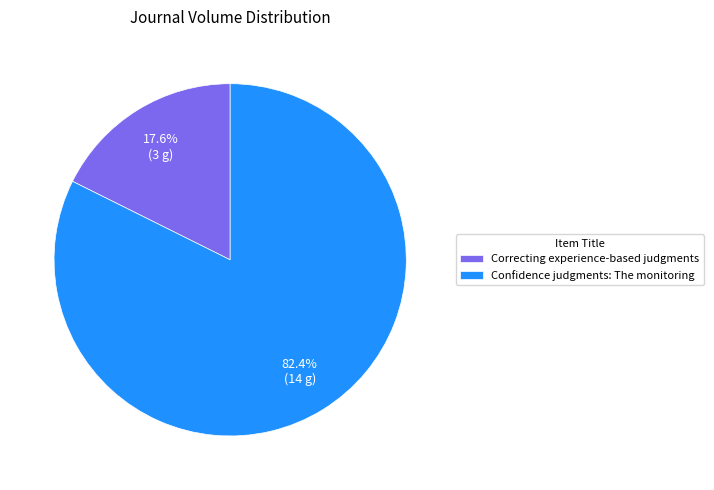

To the nearest percent, what is the combined percentage of Confidence judgments: The monitoring and Correcting experience-based judgments?

100%